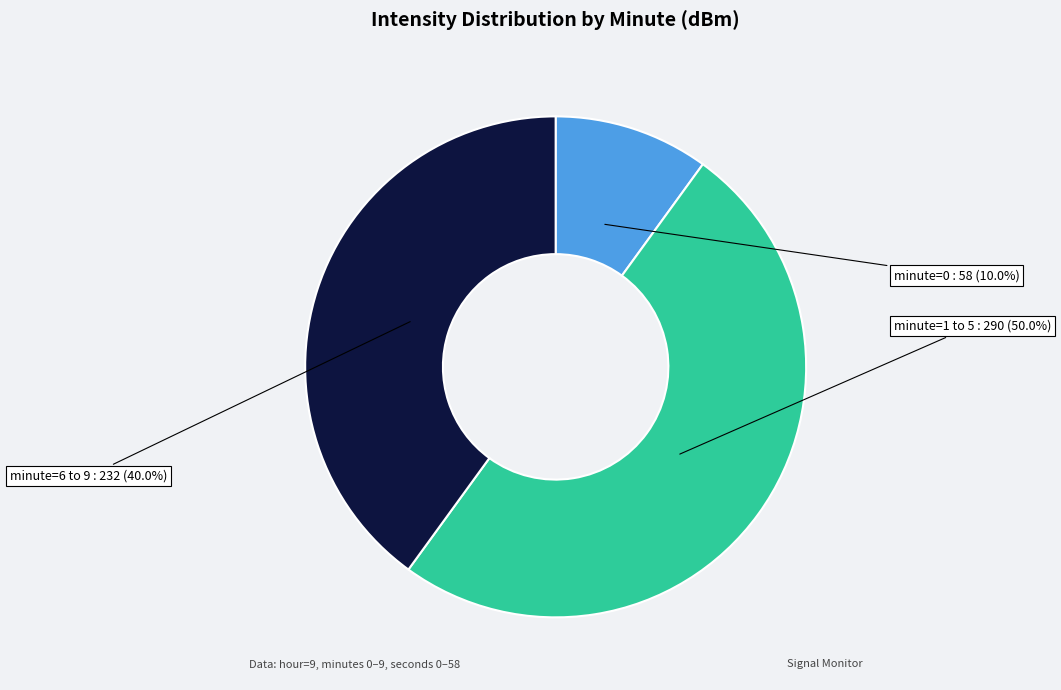

Which slice is the smallest?

minute=0